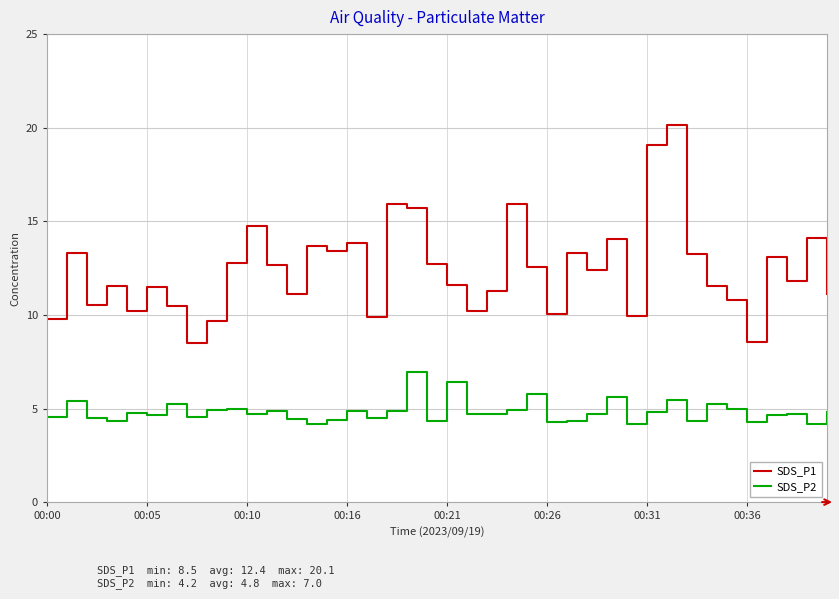

Rank the series by their maximum value, from lowest to highest.

SDS_P2, SDS_P1